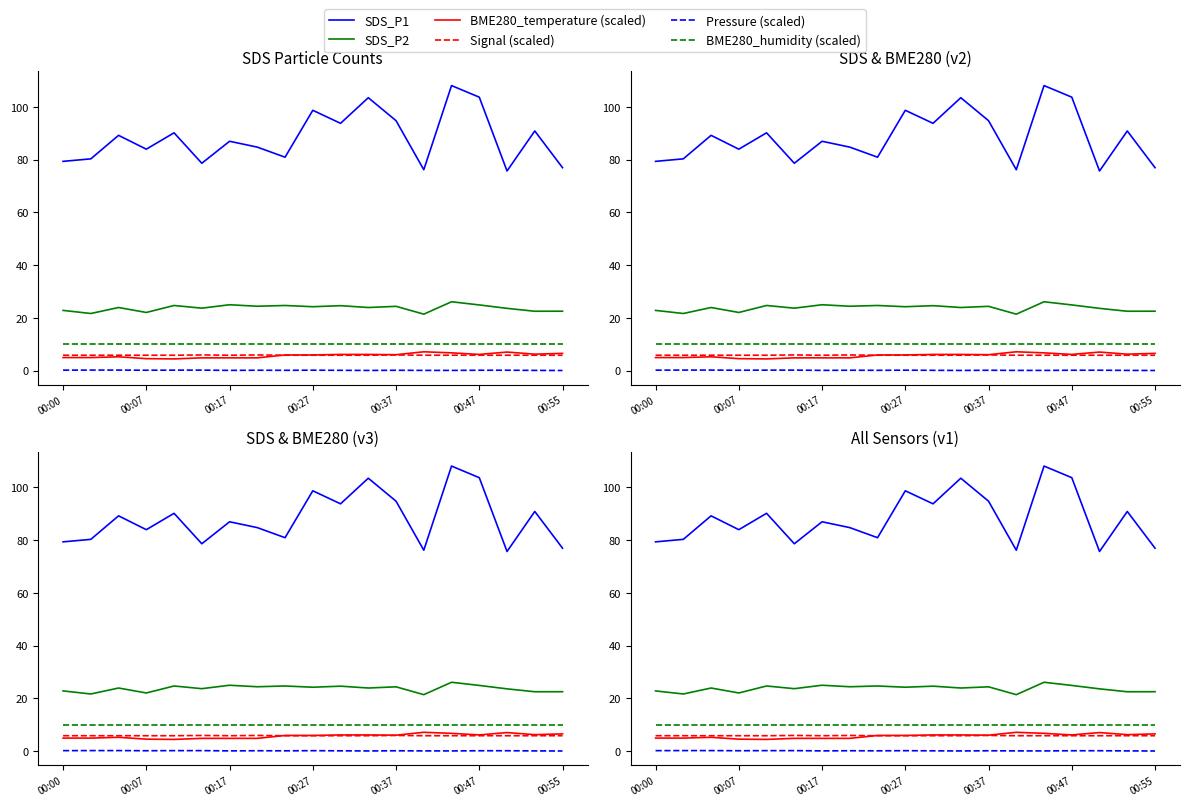

Rank the series at 00:47 from lowest to highest value.

Pressure (scaled), BME280_temperature (scaled), Signal (scaled), BME280_humidity (scaled), SDS_P2, SDS_P1